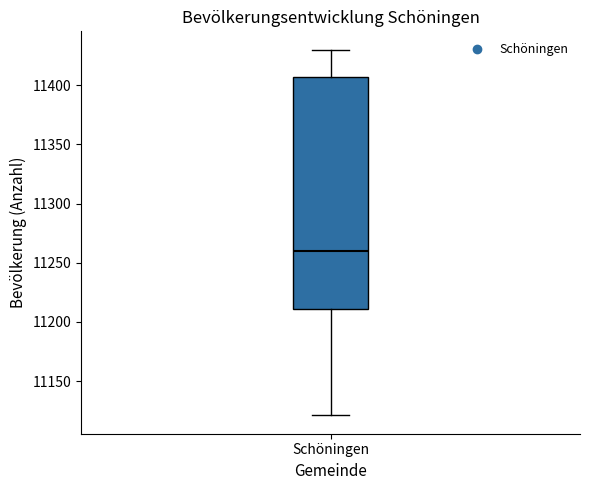

Transcribe this box plot: give where the median line is, the range the box spans, and where the two whiskers end, as read against the y-axis. The values are not printed on the chart, so give them approximately, as read against the axis.

median 11260, box 11210 to 11405, whiskers 11120 to 11430